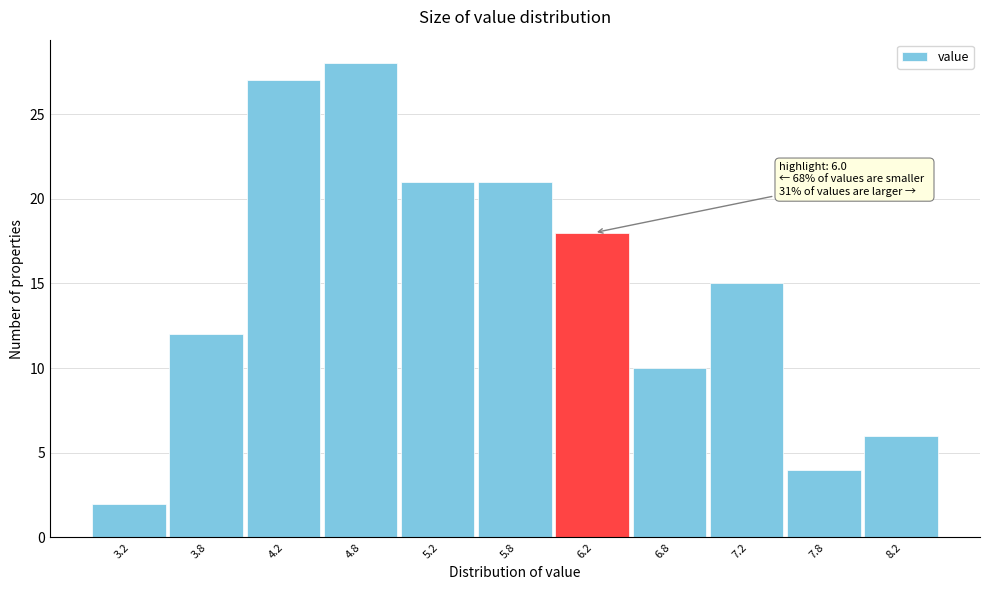

Which range on the x-axis has the tallest bar?

4.5 to 5.0